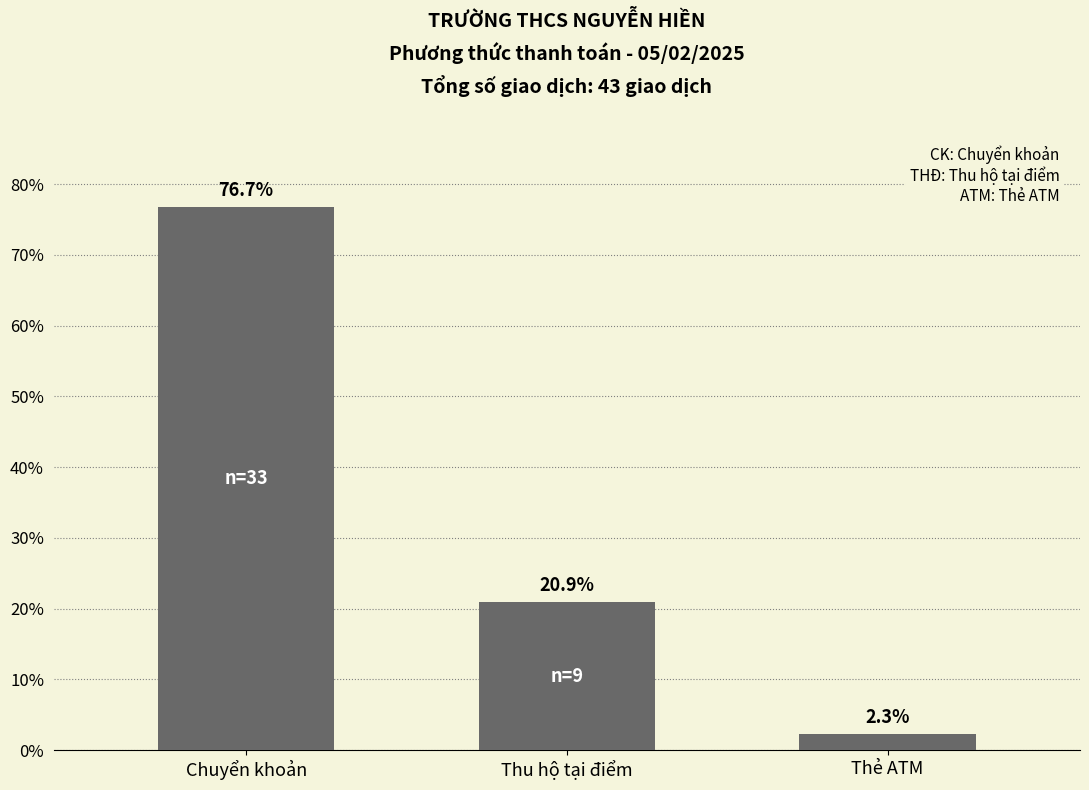

Is it true that the value at Chuyển khoản is 16.4?

False